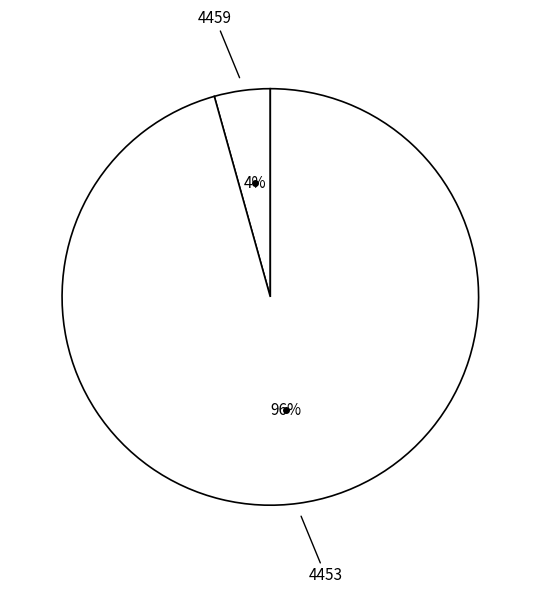

Which has a higher value, 4459 or 4453?

4453